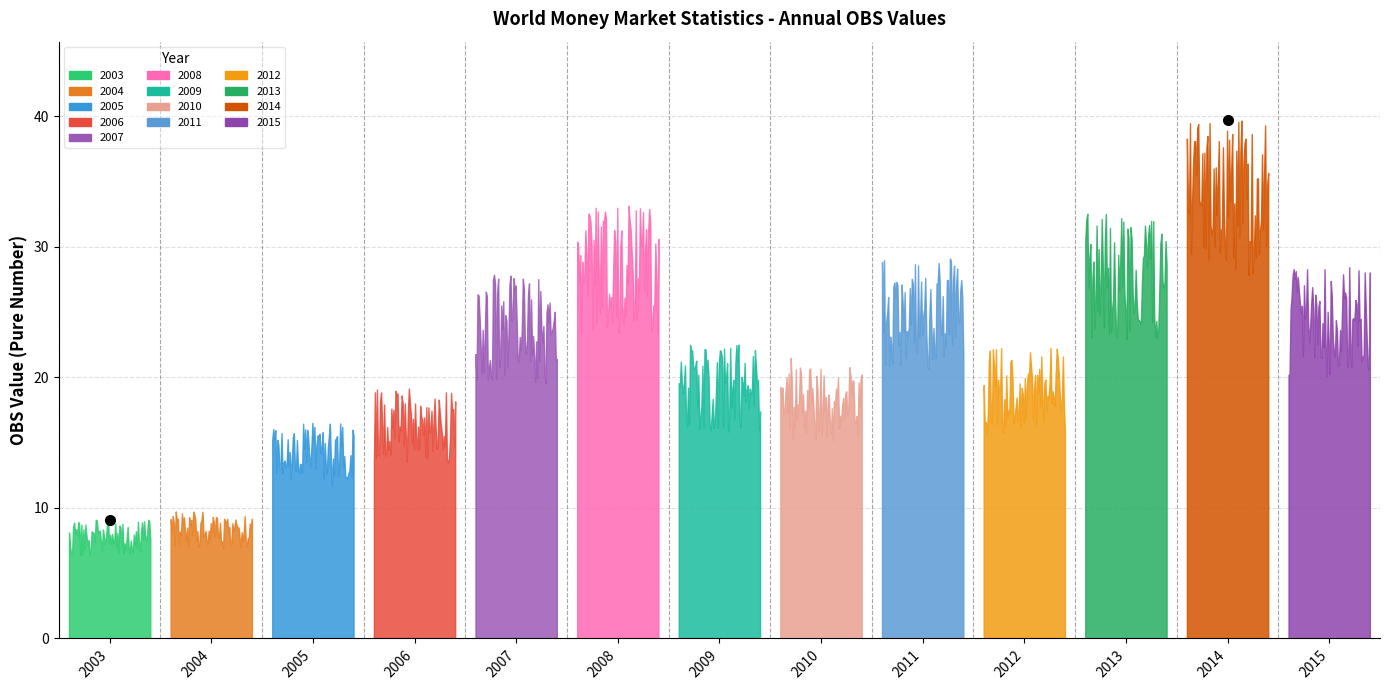

What is the change in value from 2004 to 2007?

+18.1